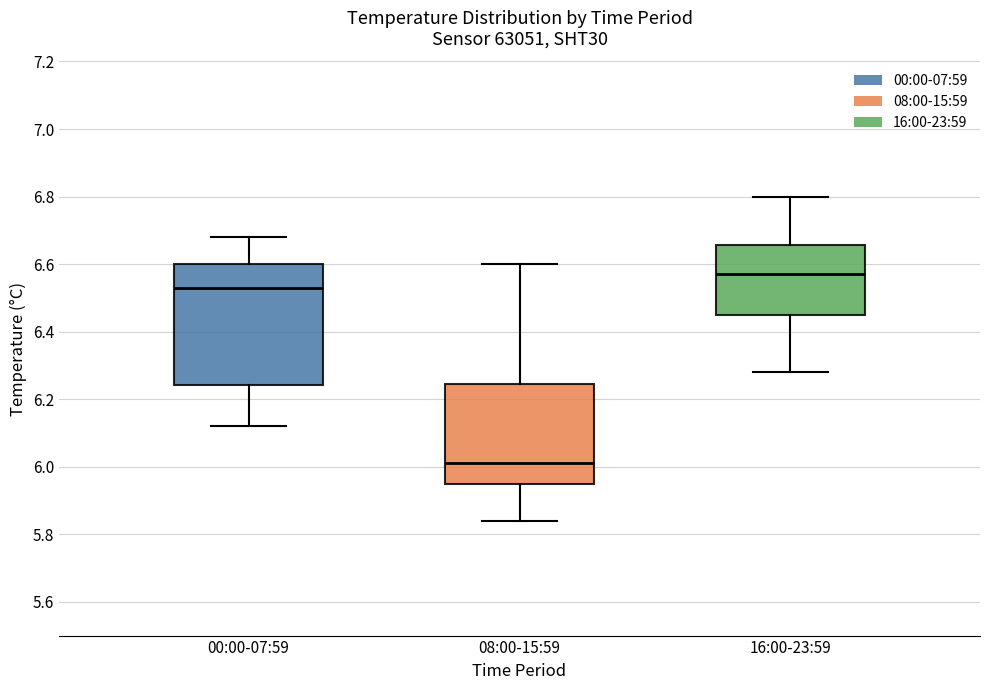

Where does the lower whisker of the box for 08:00-15:59 end on the y-axis? The values are not printed on the chart, so give them approximately, as read against the axis.

5.84